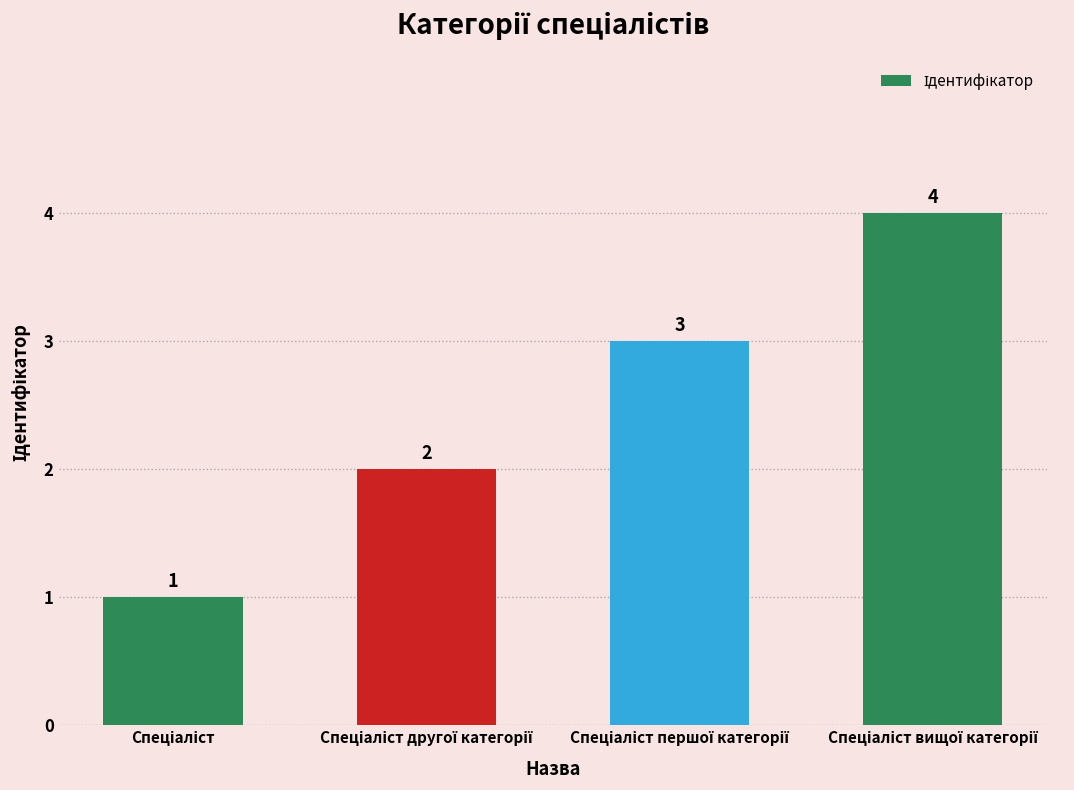

How many values are between 2 and 4?

3